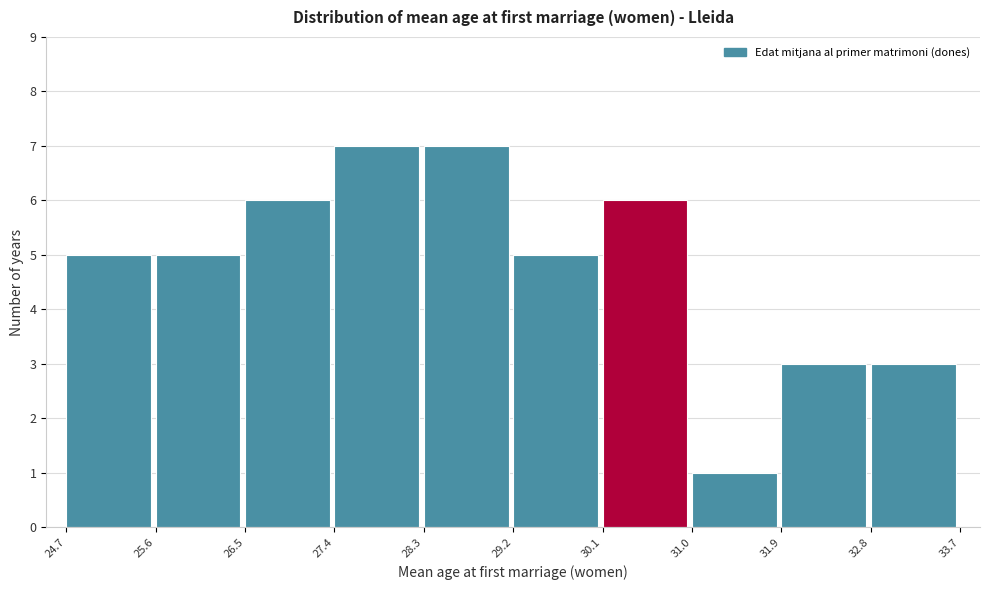

Reading left to right, transcribe this chart: for each bar, give the range it covers on the x-axis and its height. The values are not printed on the chart, so give them approximately, as read against the axis.

24.7 to 25.6: 5
25.6 to 26.5: 5
26.5 to 27.4: 6
27.4 to 28.3: 7
28.3 to 29.2: 7
29.2 to 30.1: 5
30.1 to 31.0: 6
31.0 to 31.9: 1
31.9 to 32.8: 3
32.8 to 33.7: 3